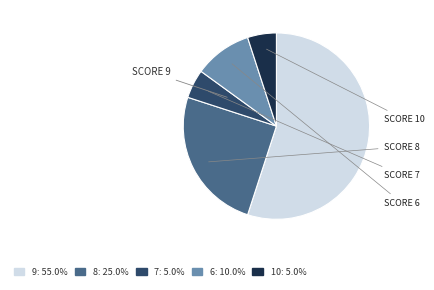

What is the ratio of the value at 6 to the value at 10?

2.0